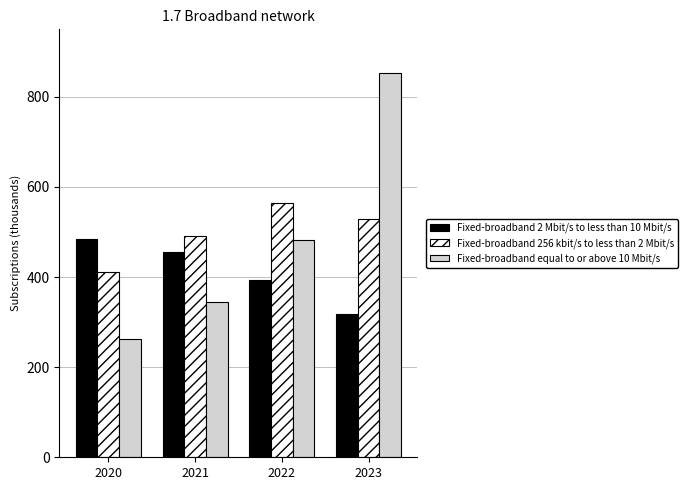

What is the difference between the highest and lowest values at 2023?

535.2